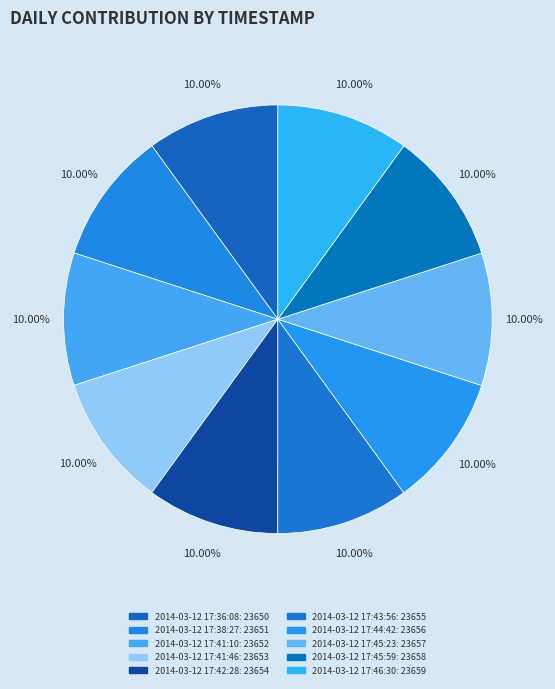

Is it true that 2014-03-12 17:45:23 is 1% of the pie?

False